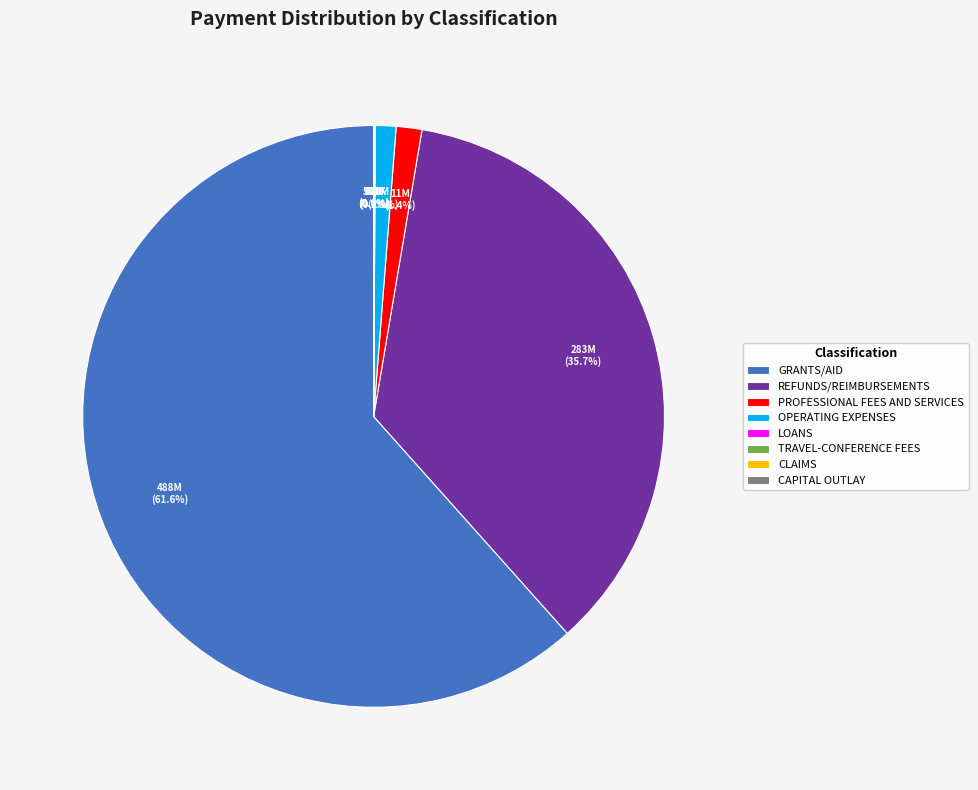

What is the ratio of the value at REFUNDS/REIMBURSEMENTS to the value at GRANTS/AID?

0.6